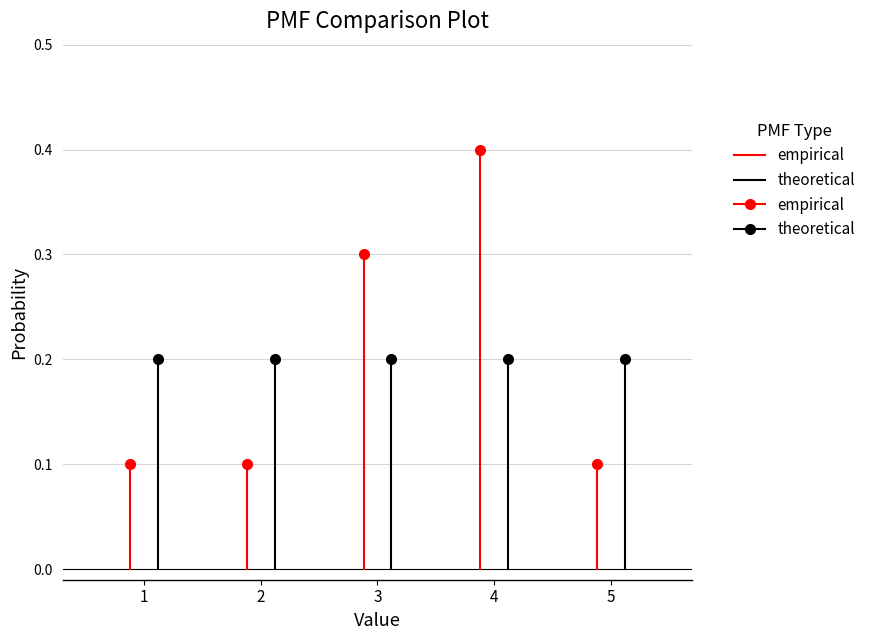

The empirical series shows -0.0 at 1. True or false?

False